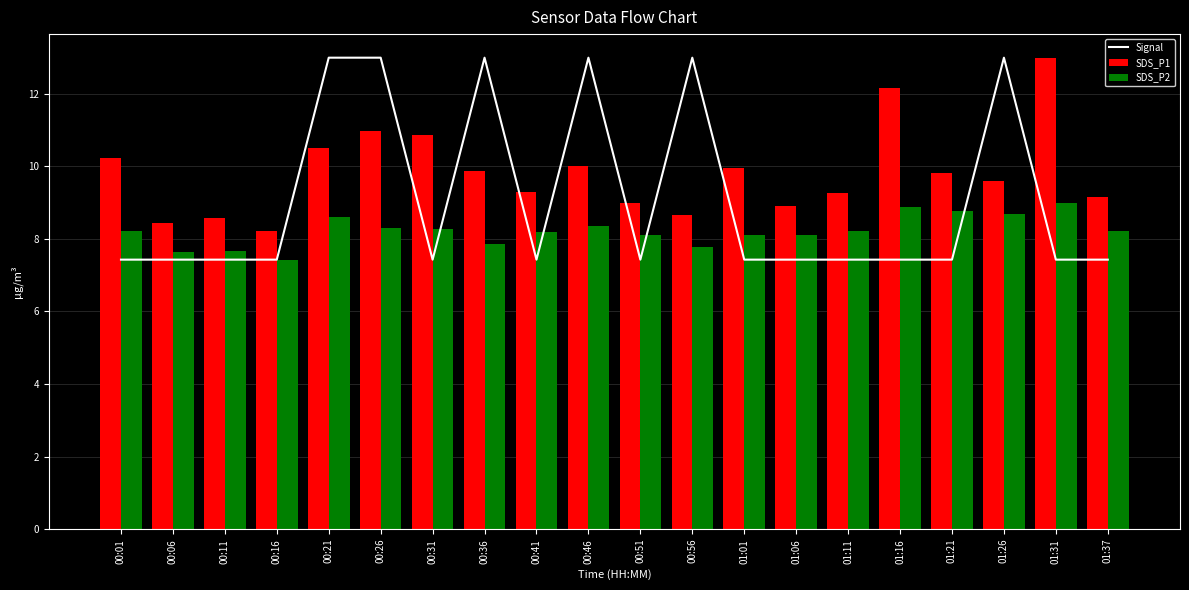

What is the difference between the highest and lowest values at 01:21?

2.4